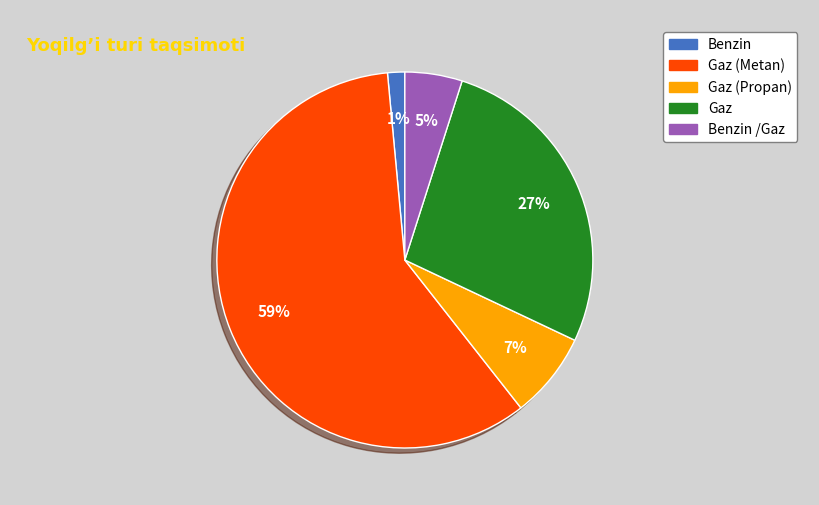

Is there any slice that represents more than half of the pie?

Yes